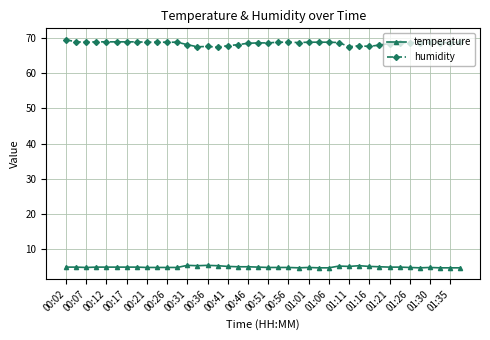

What is the difference between the maximum and second lowest values in the humidity series?

2.0